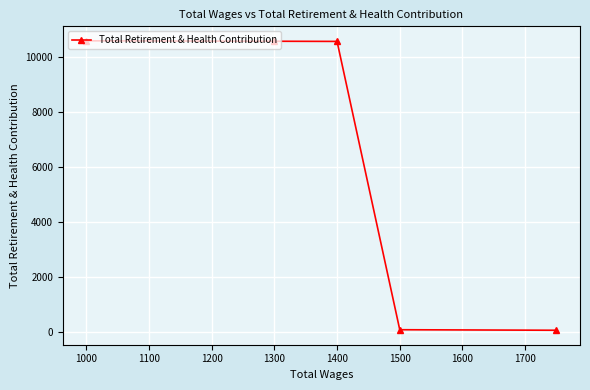

How many distinct data groups are displayed?

1